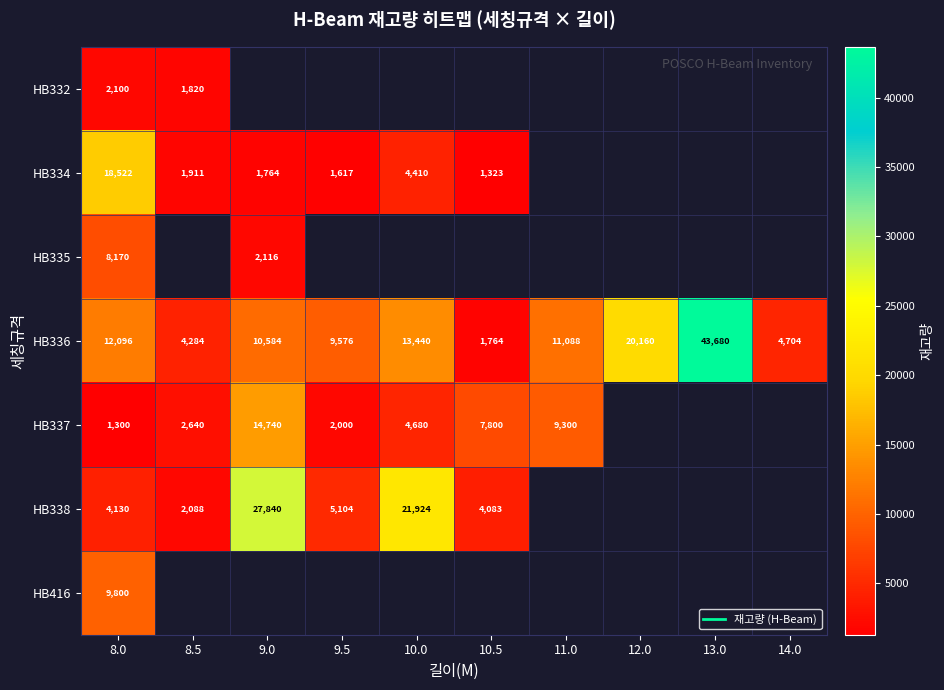

At which category is the sum across all series the highest?

8.0